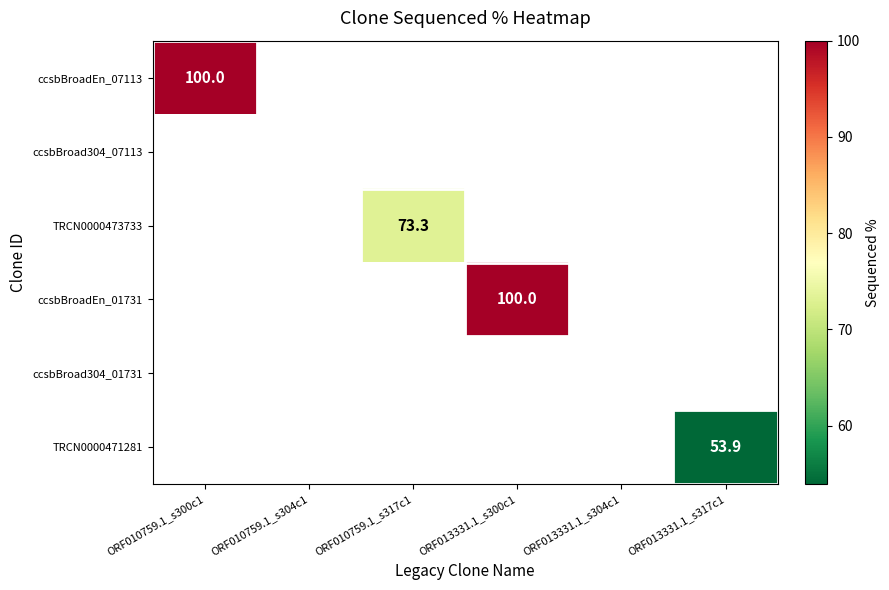

Which has a higher value, ORF010759.1_s300c1 or ORF013331.1_s300c1?

ORF013331.1_s300c1